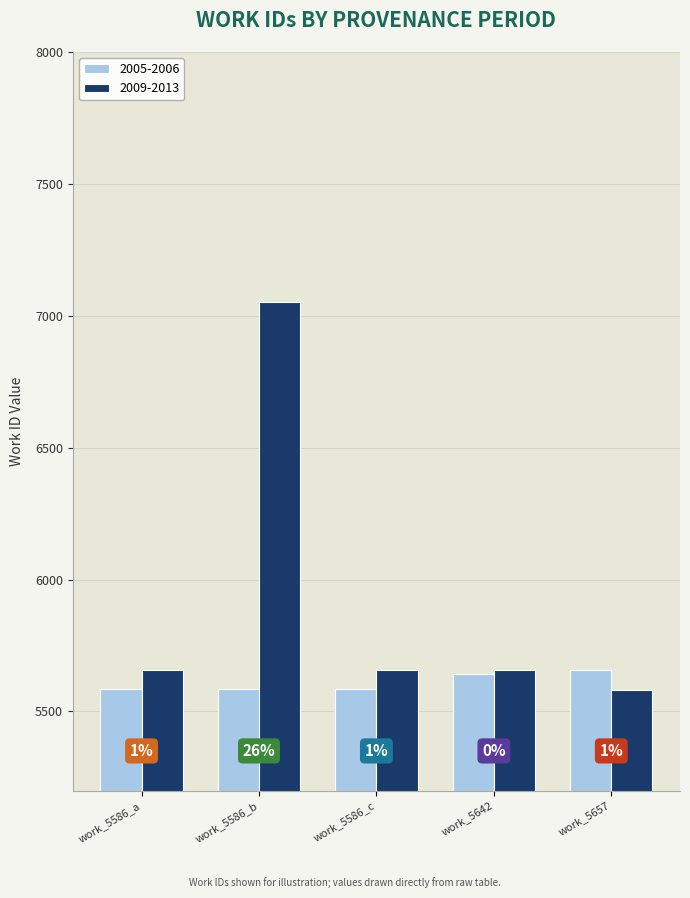

Does the chart contain stacked bars?

No